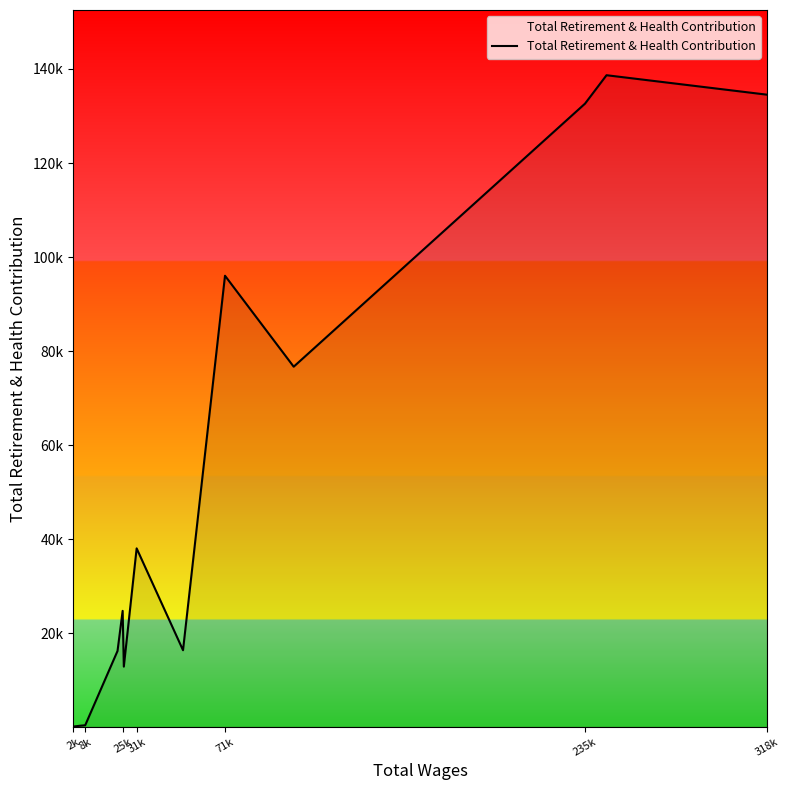

Is this an area chart (filled region under the line)?

Yes